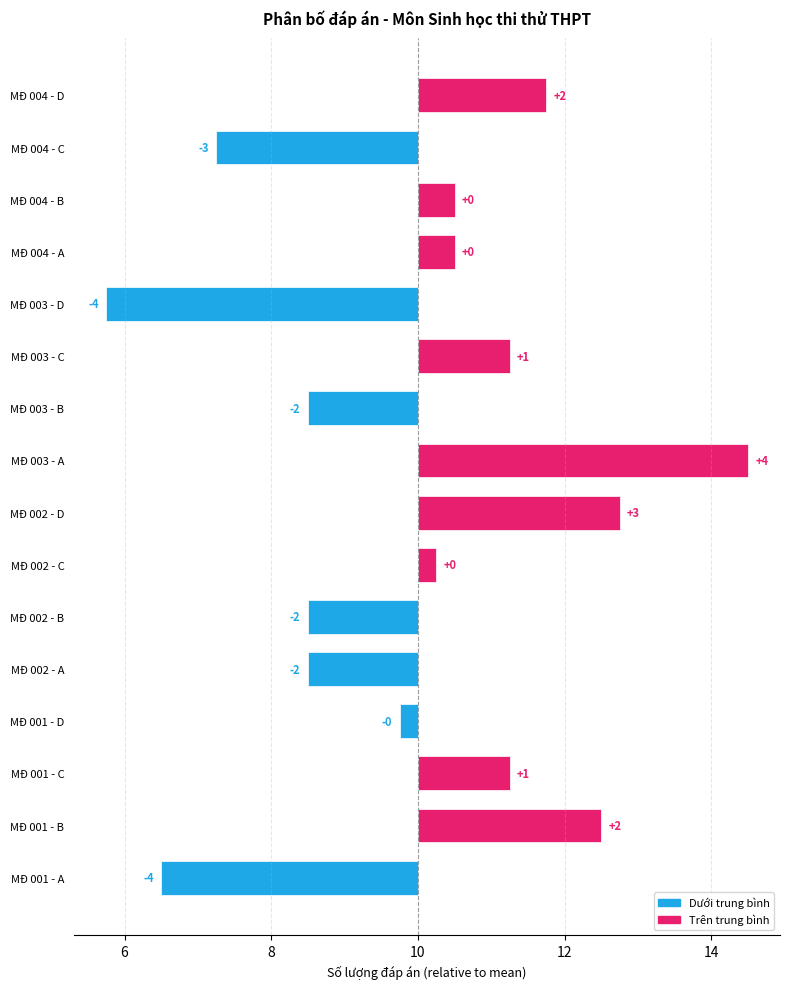

What is the average value of the A series?

7